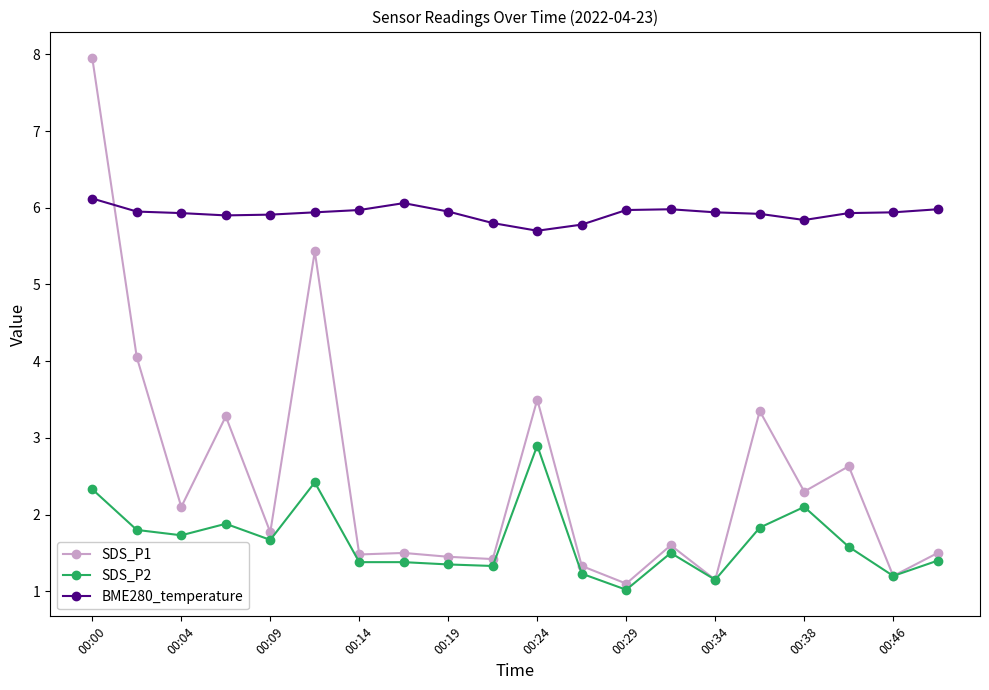

What is the value of the BME280_temperature point at the 16th from the left?

5.9